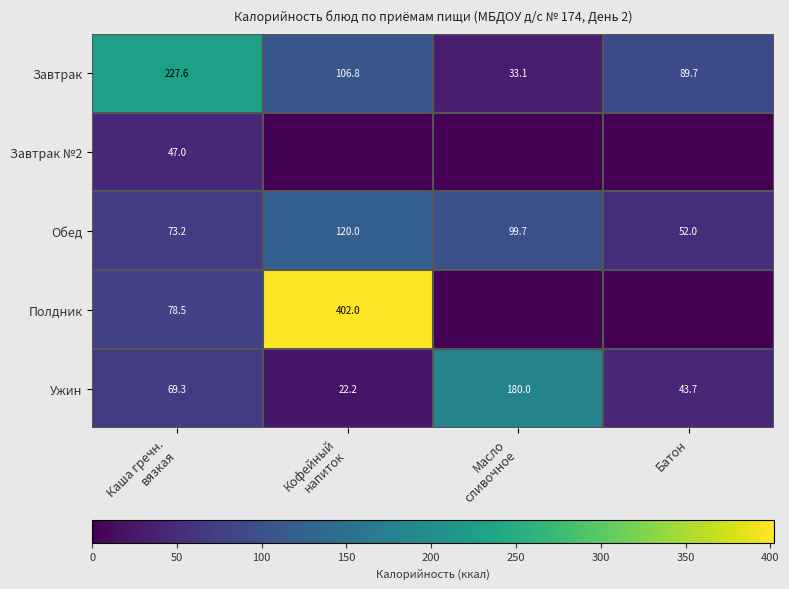

Count the number of data series in this chart.

5